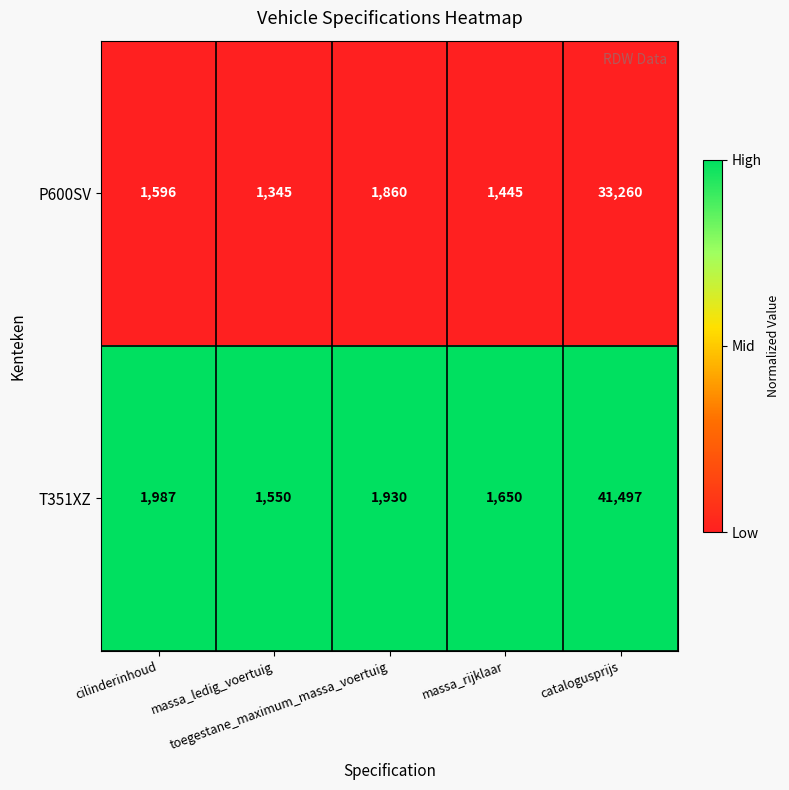

List the series in order of their overall mean, highest first.

T351XZ, P600SV